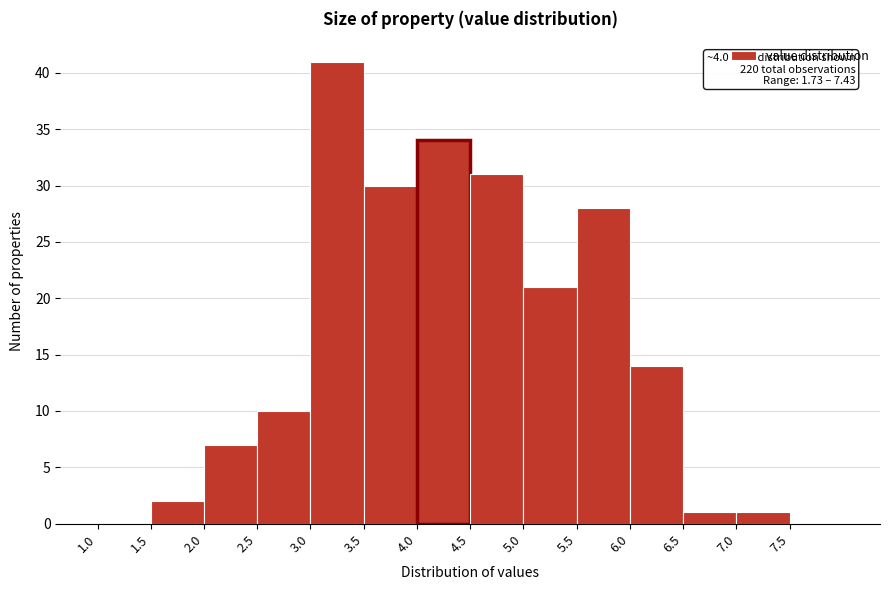

Which range on the x-axis has the tallest bar?

3.0 to 3.5